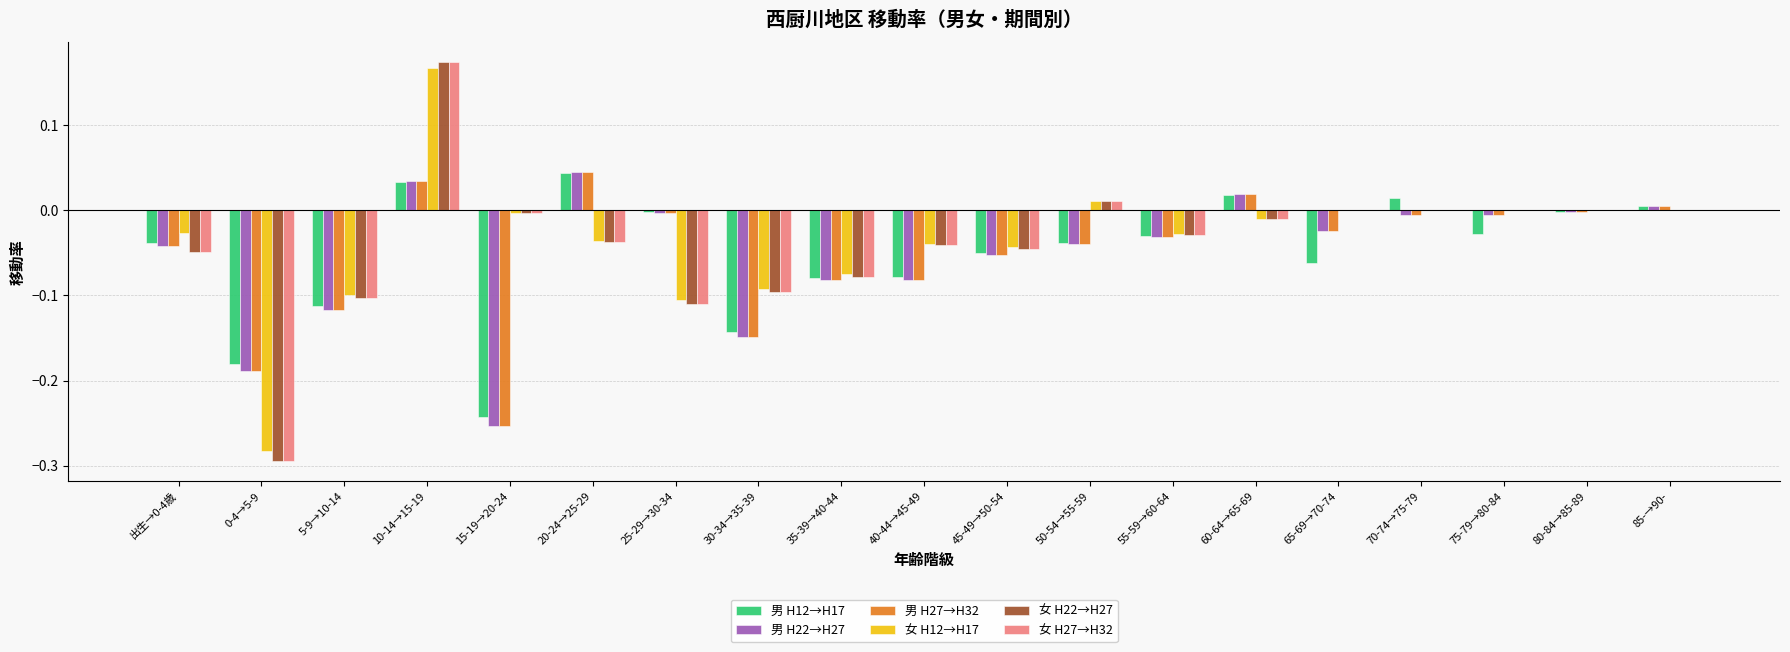

The value of 男 H27→H32 at 0-4→5-9 is -0.1. True or false?

False